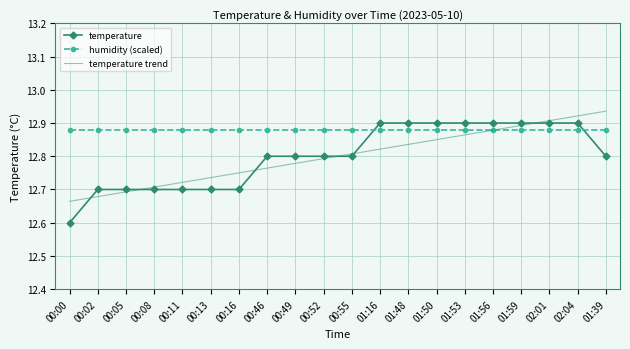

At how many categories does at least one series exceed 12?

20